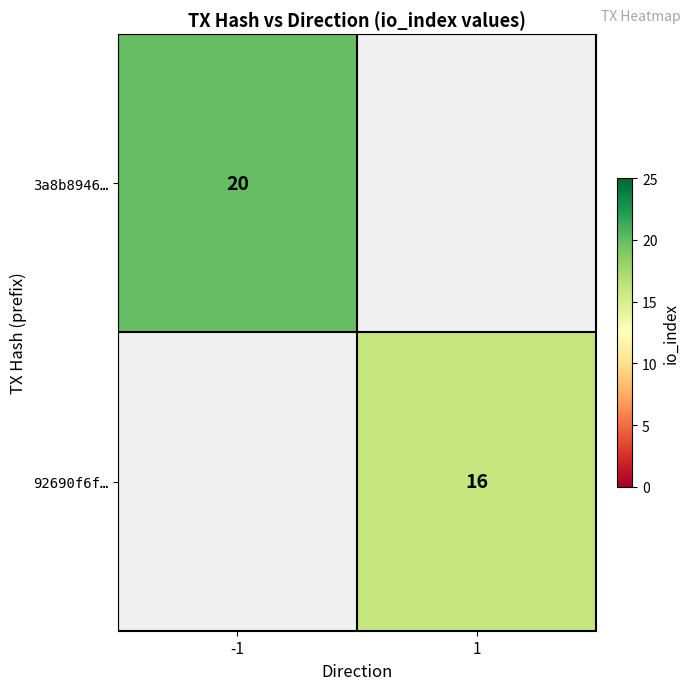

The value of 3a8b8946… at -1 is 20. True or false?

True